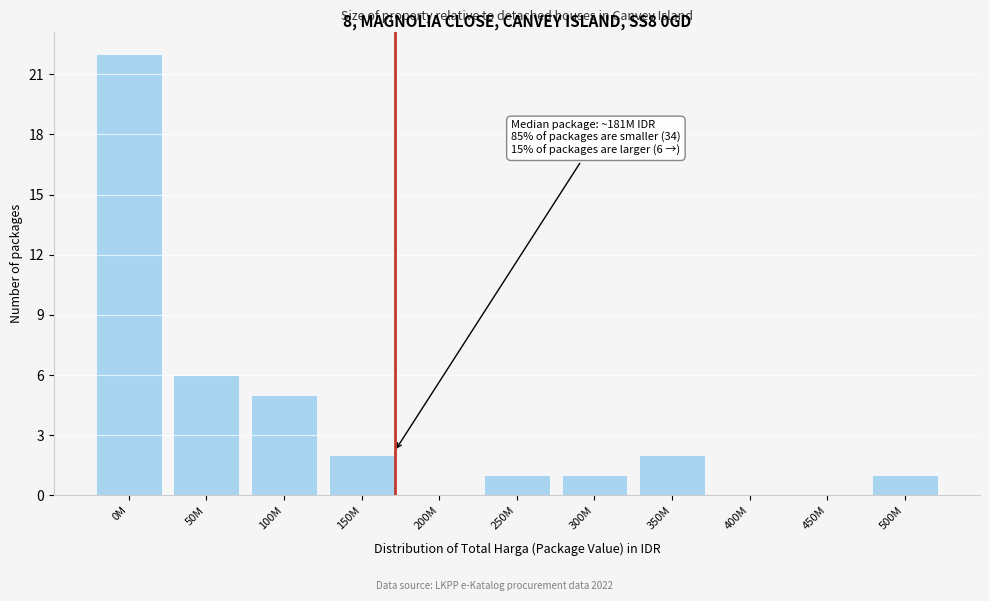

Reading left to right, list all the values displayed in this chart.

0M=22	50M=6	100M=5	150M=2	200M=0	250M=1	300M=1	350M=2	400M=0	450M=0	500M=1